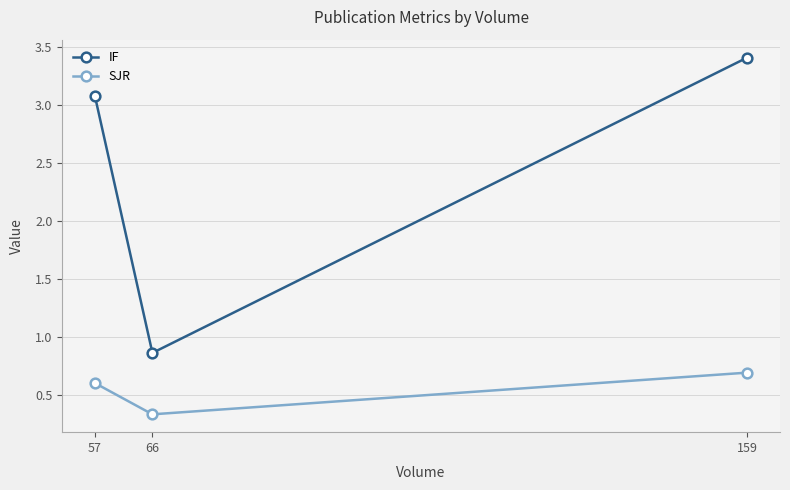

True or false: SJR has a value of 1.0 at 57.

False